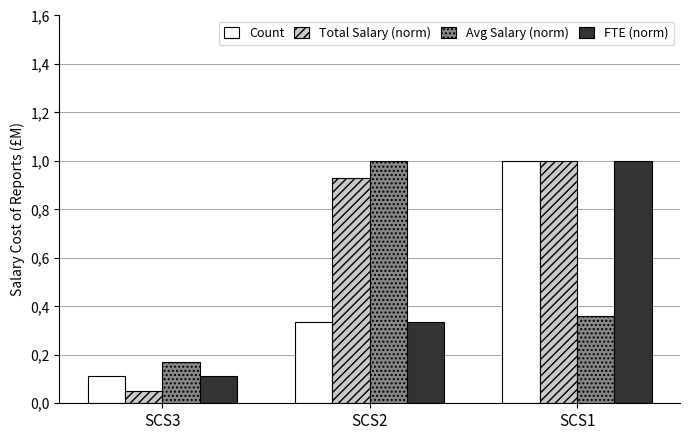

What is the maximum value for Avg Salary (norm)?

1.0